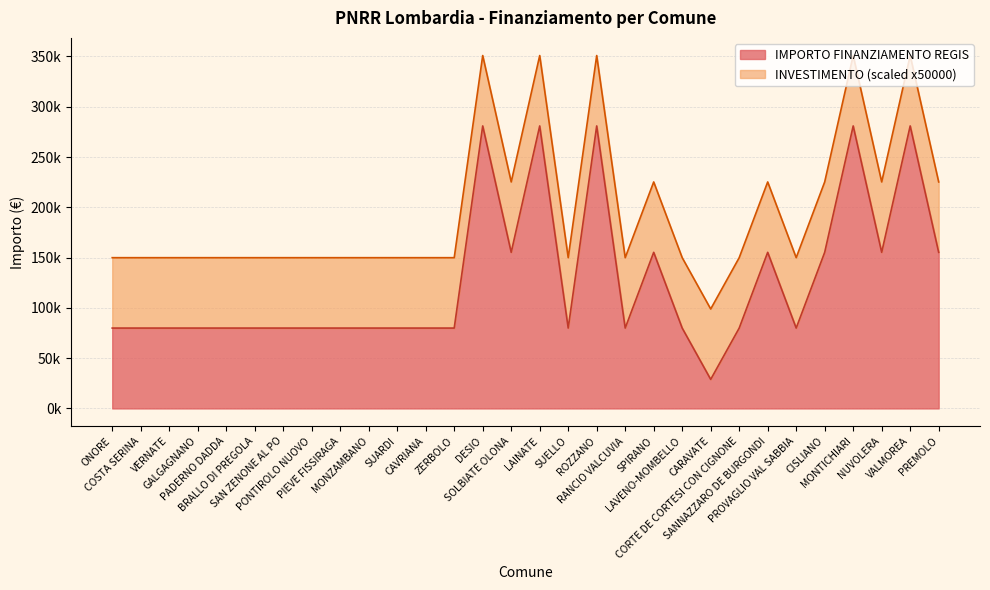

At which label does the data first exceed 79922?

DESIO